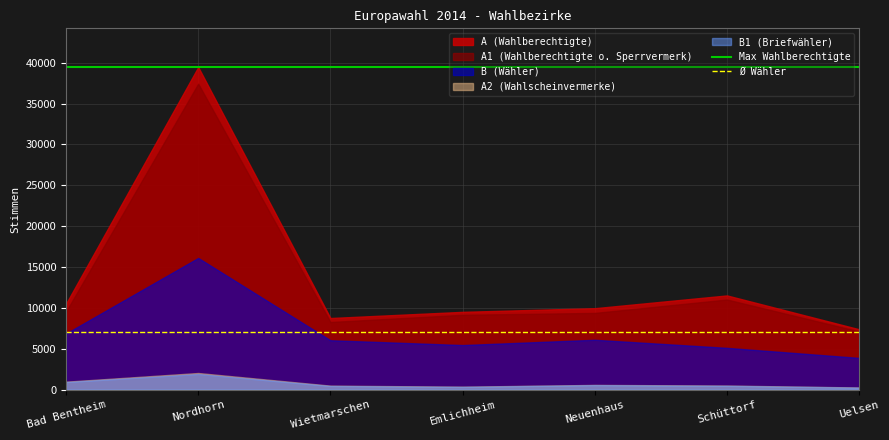

At which label is Max Wahlberechtigte closest to 39465?

Bad Bentheim